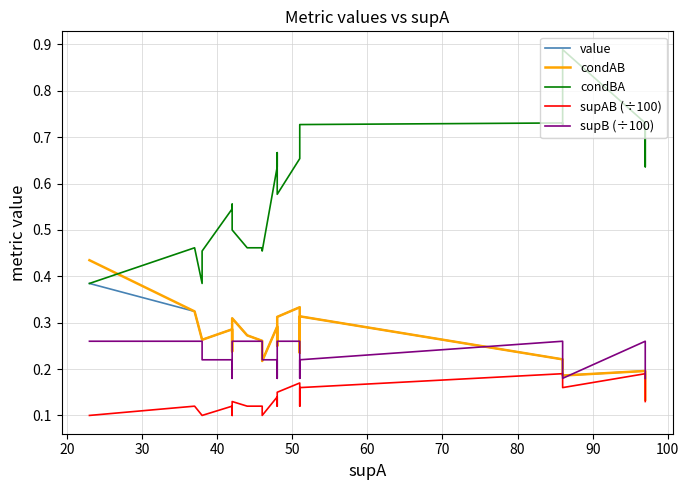

True or false: condAB and value cross at least once.

False